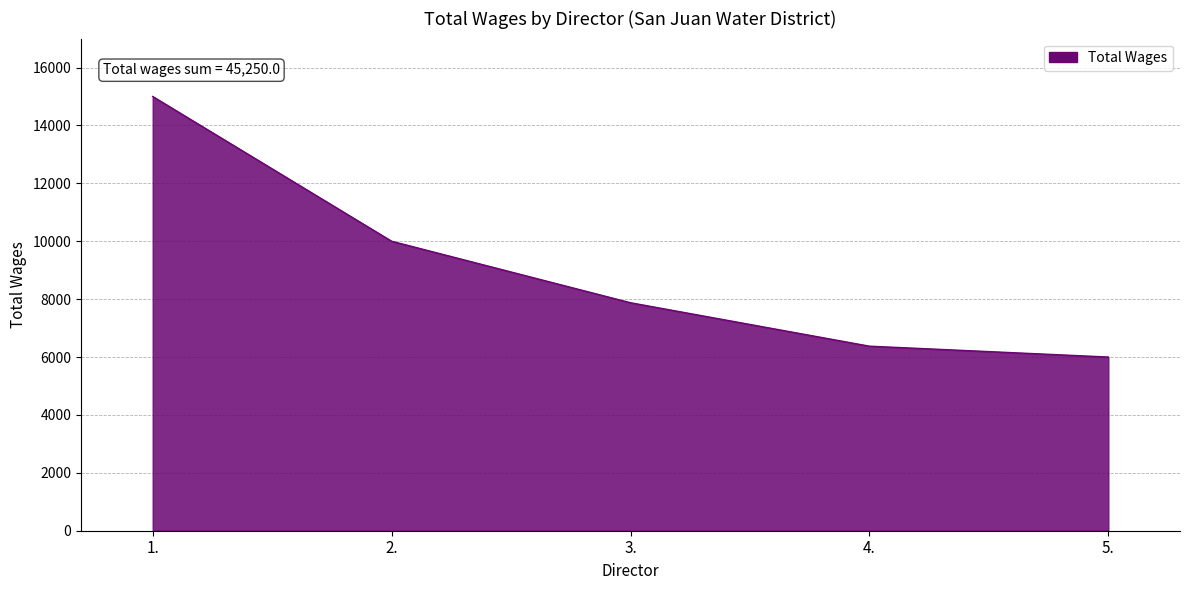

What is the sum of all values?

45250